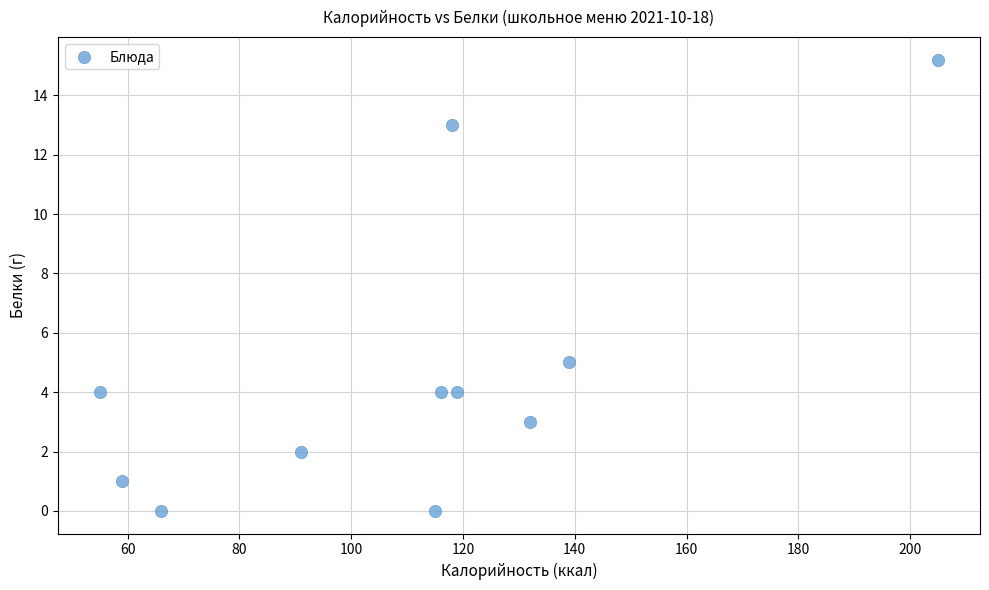

What is the range of Y values (max minus min)?

15.2